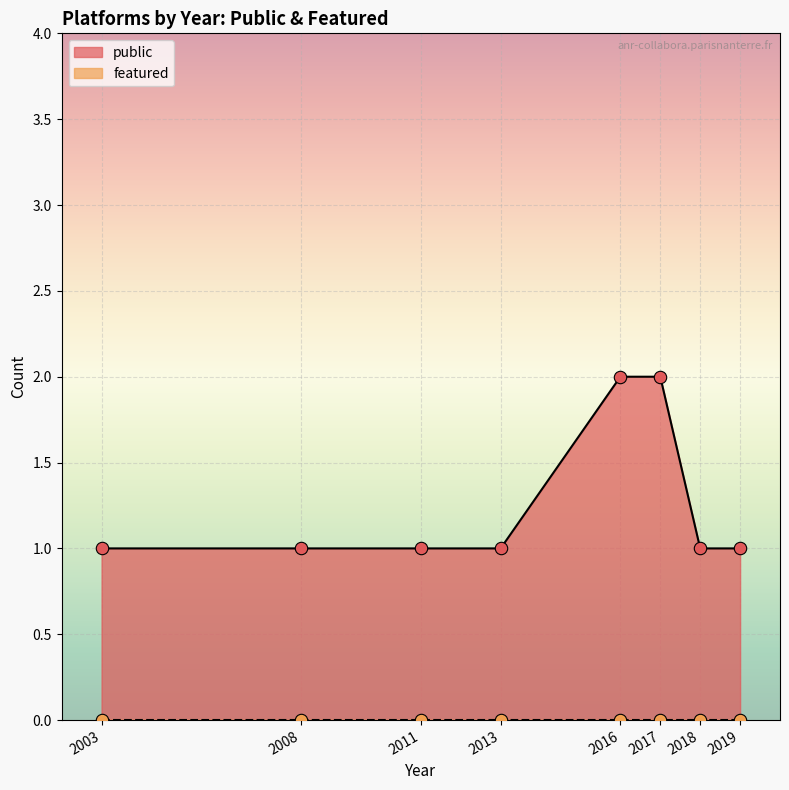

Which series reaches the minimum Y coordinate?

featured